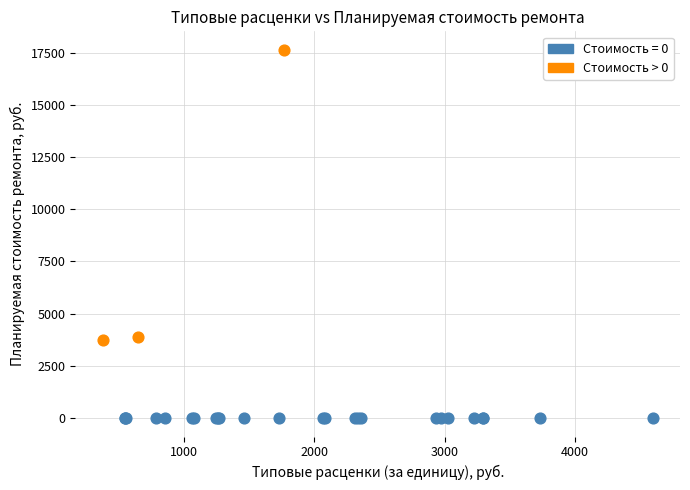

Which series reaches the maximum Y coordinate?

Стоимость > 0